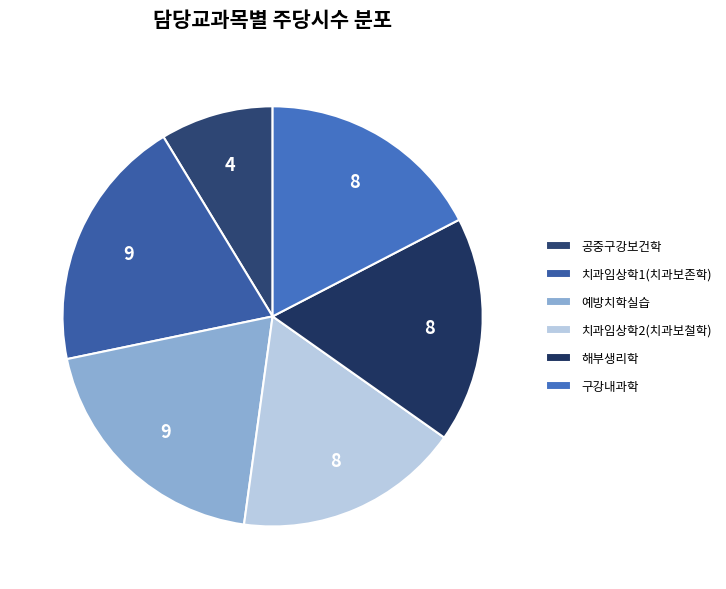

The 치과임상학1(치과보존학) slice represents 8% of the pie. True or false?

False